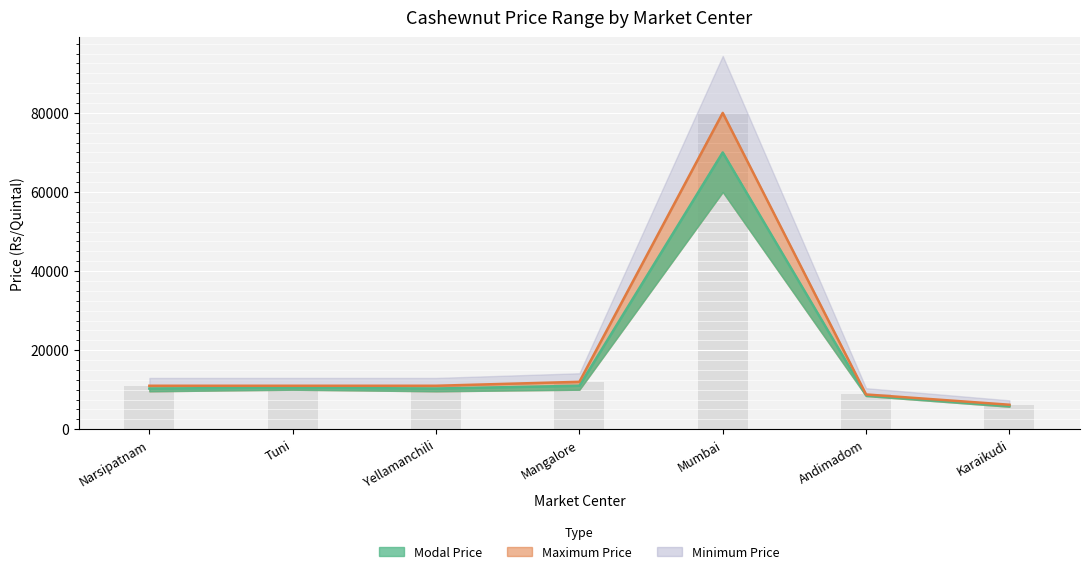

What is the label of the 5th bar from the left?

Mumbai